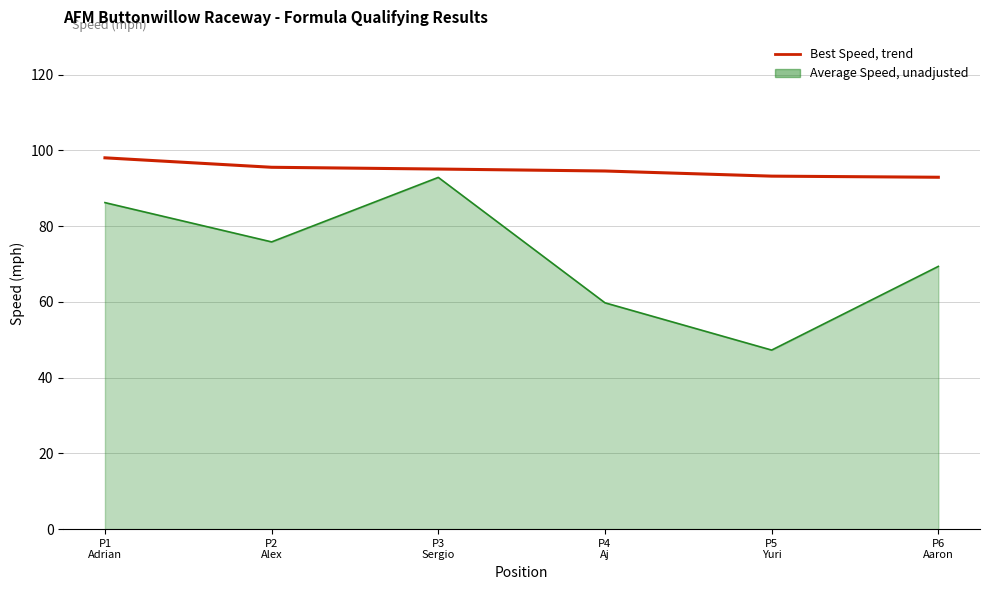

What is the maximum value shown in the chart?

98.1